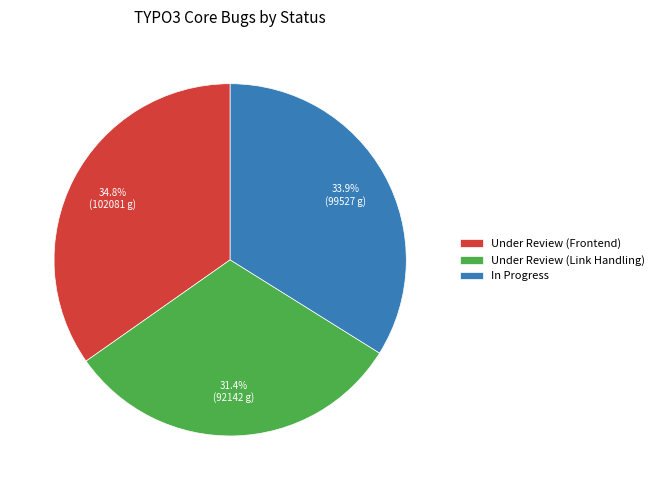

How much of the chart is everything except In Progress?

66.1%